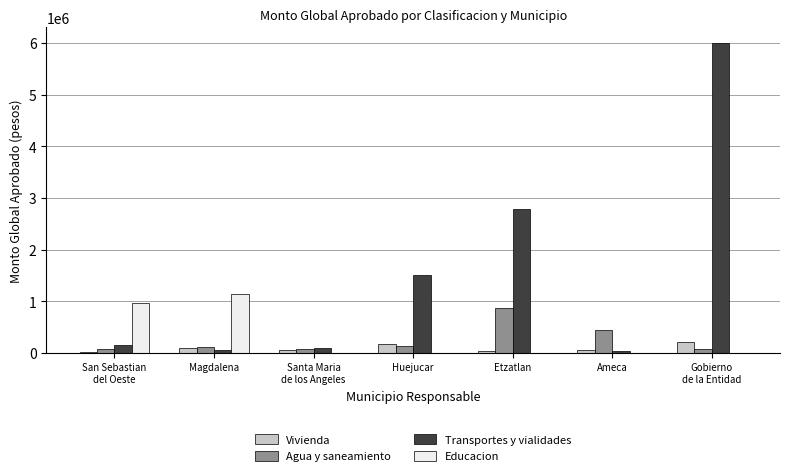

At which label is Educacion closest to 571960?

San Sebastian
del Oeste